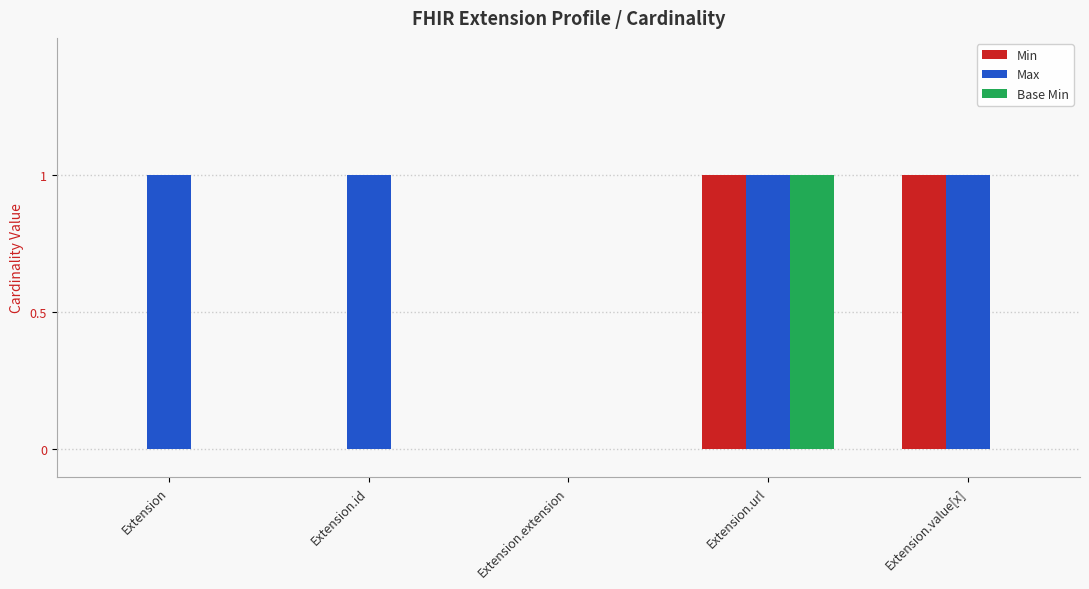

The value of Base Min at Extension is -1. True or false?

False